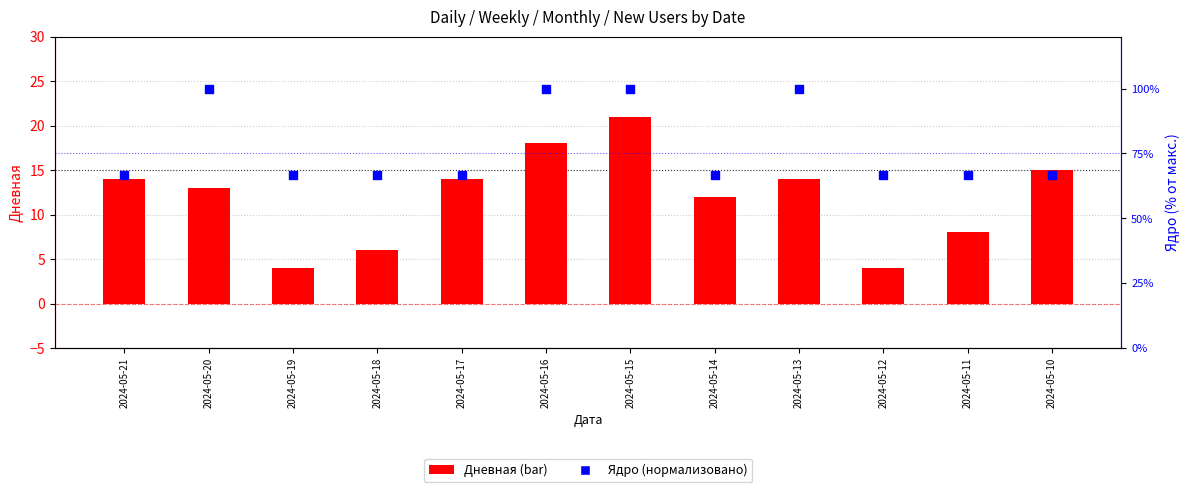

Which series has the largest Y range (max minus min)?

Ядро (норм.)